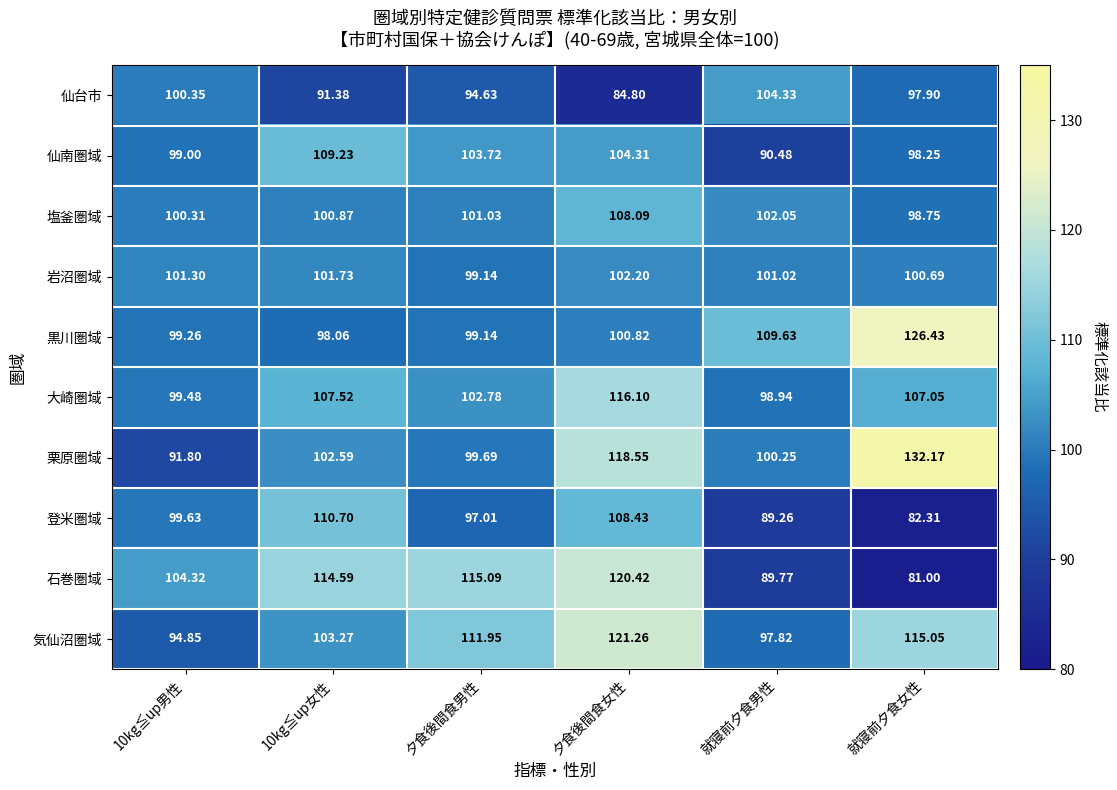

Which category has the lowest value in the 仙南圏域 series?

就寝前夕食男性